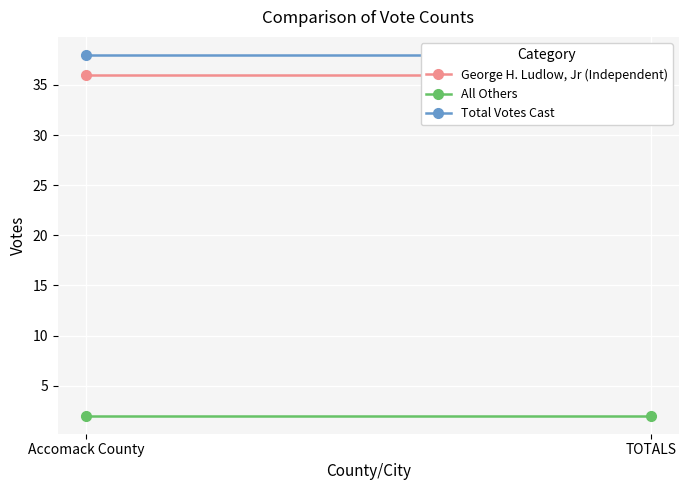

Which label corresponds to the largest value in the chart?

Accomack County